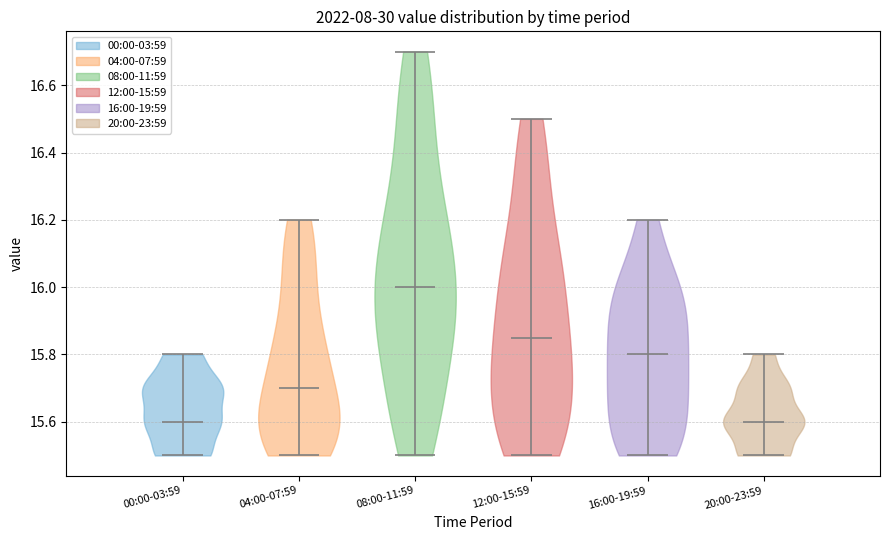

Reading left to right, read every violin against the y-axis: where its median line is, and the lowest and highest points it reaches. The values are not printed on the chart, so give them approximately, as read against the axis.

00:00-03:59: median line 15.60, lowest point 15.50, highest point 15.80
04:00-07:59: median line 15.70, lowest point 15.50, highest point 16.20
08:00-11:59: median line 16.00, lowest point 15.50, highest point 16.70
12:00-15:59: median line 15.86, lowest point 15.50, highest point 16.50
16:00-19:59: median line 15.80, lowest point 15.50, highest point 16.20
20:00-23:59: median line 15.60, lowest point 15.50, highest point 15.80